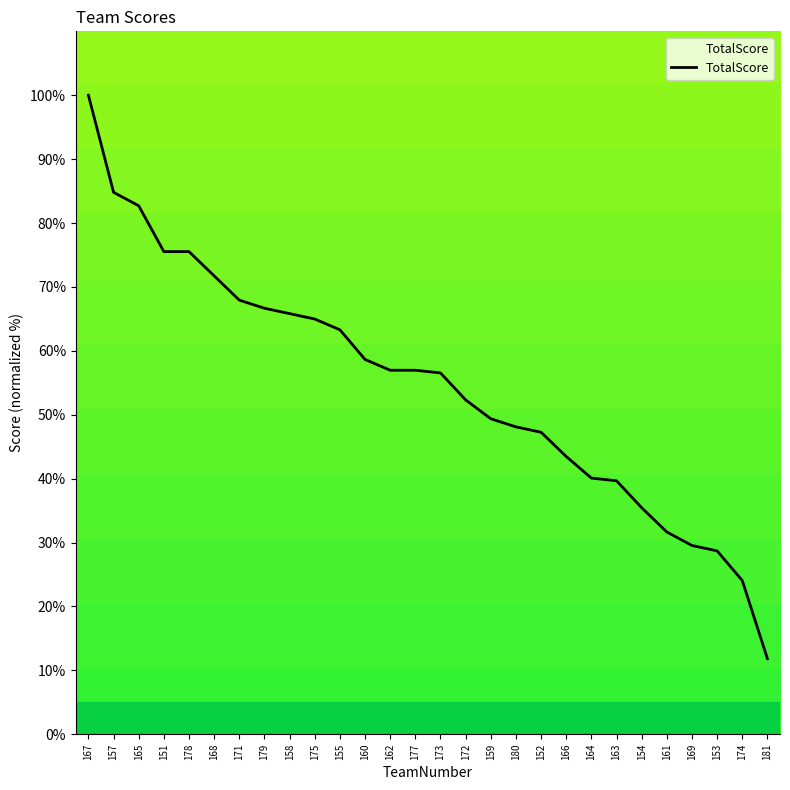

Is it true that the value at 165 is 82.7?

True